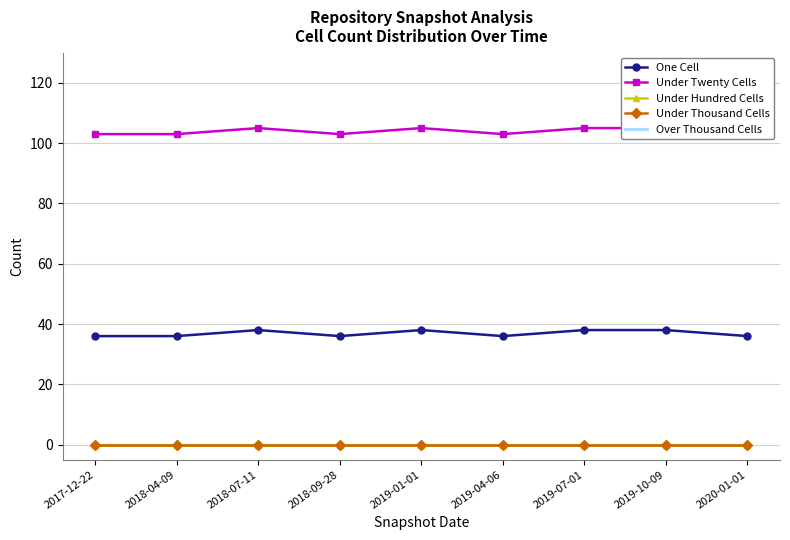

How many lines are shown in the chart?

5